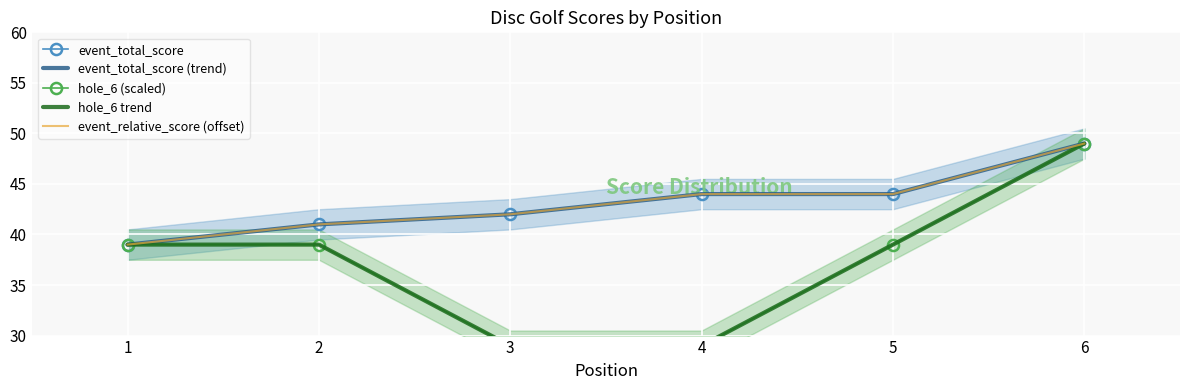

True or false: event_total_score (trend) has more than 0 interior local peaks.

False